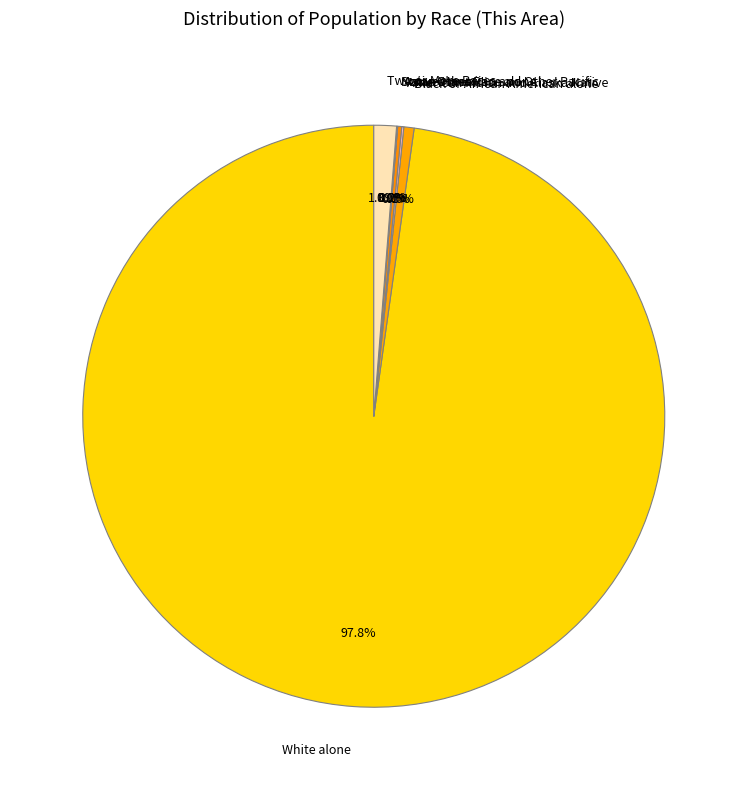

What portion of the pie excludes Black or African American alone?

99.4%